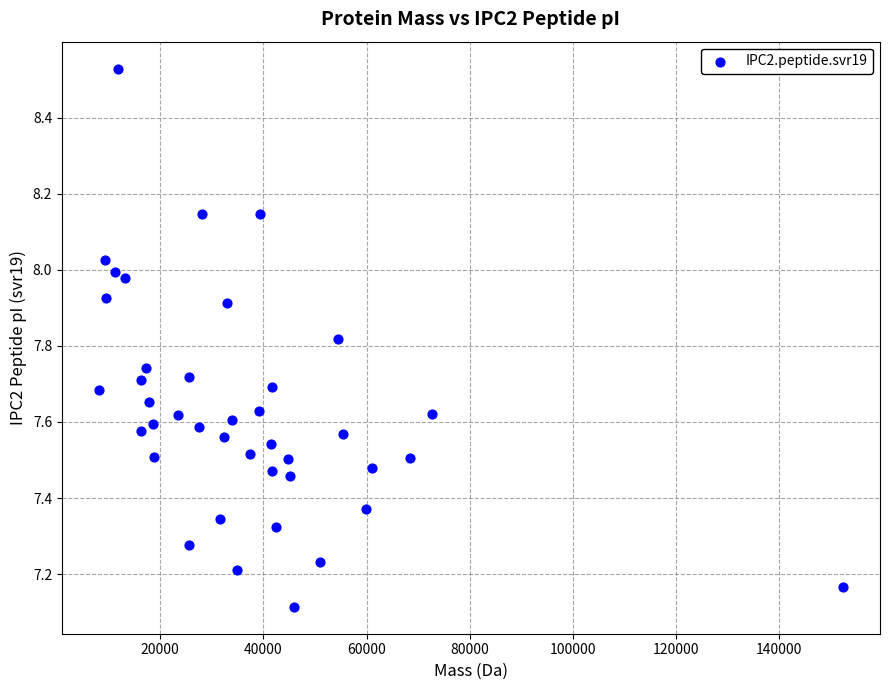

What is the range of Y values (max minus min)?

1.4